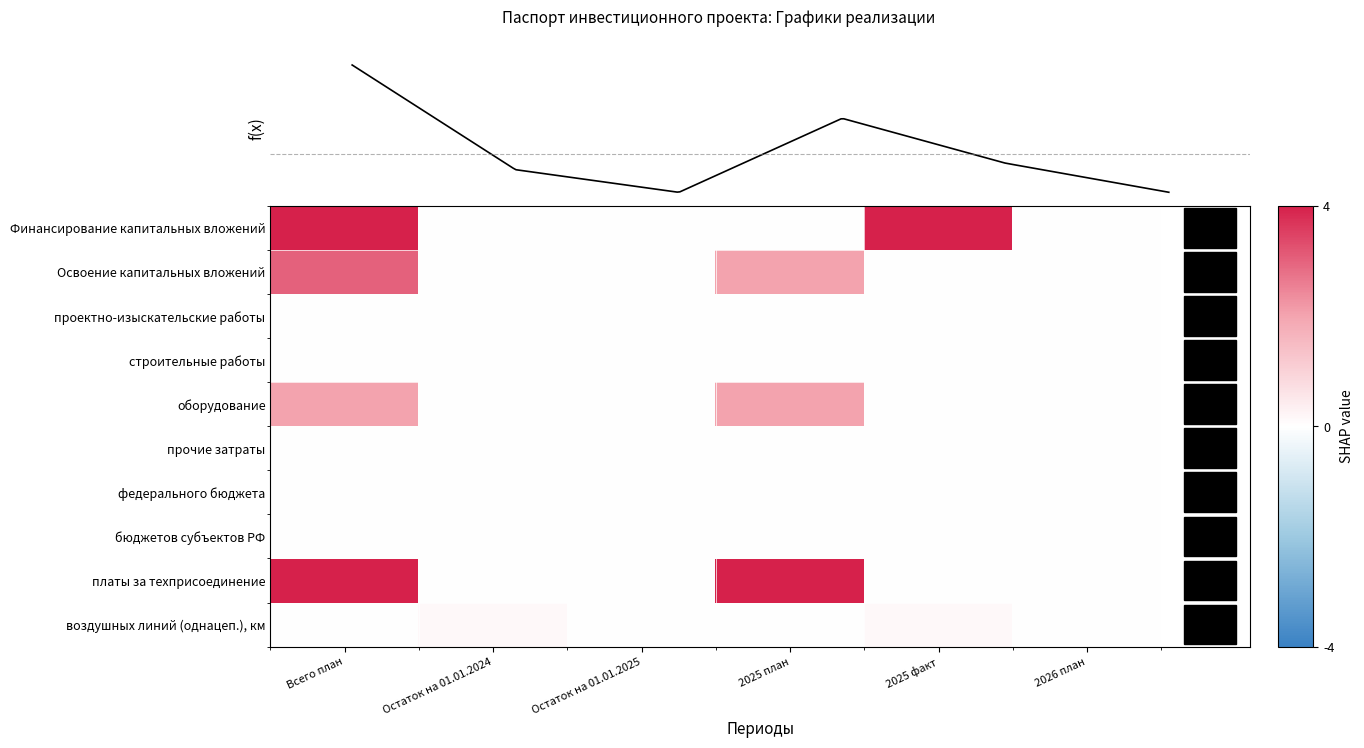

Between Остаток на 01.01.2025 and 2025 факт, which series saw the biggest shift?

Финансирование капитальных вложений